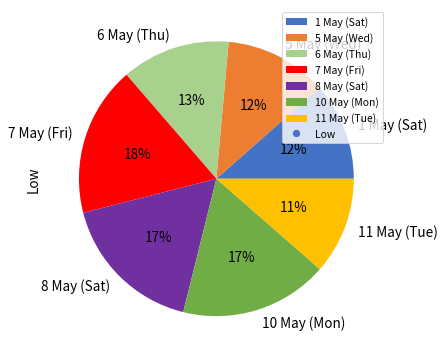

What percentage is the 10 May (Mon) slice, to the nearest percent?

17%